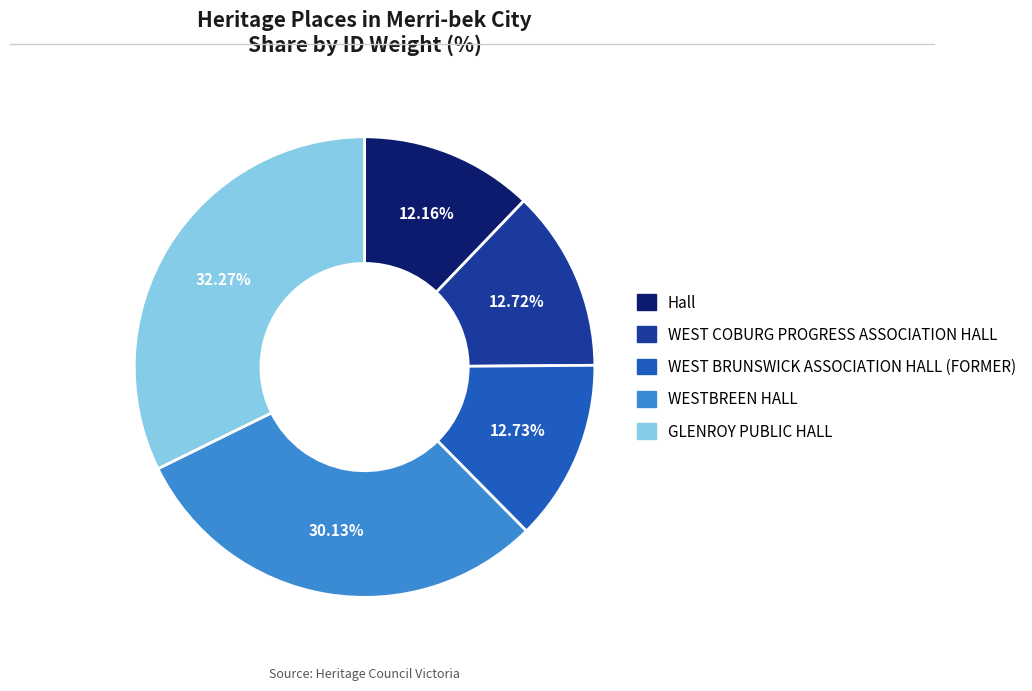

Which slice is the largest?

GLENROY PUBLIC HALL